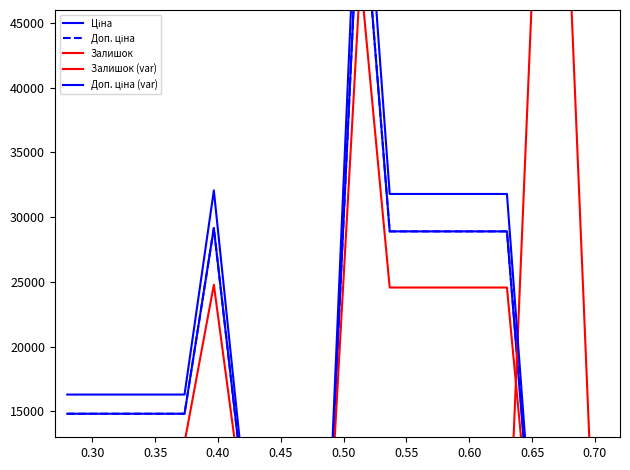

The Ціна series shows 6691.4 at 0.35. True or false?

False